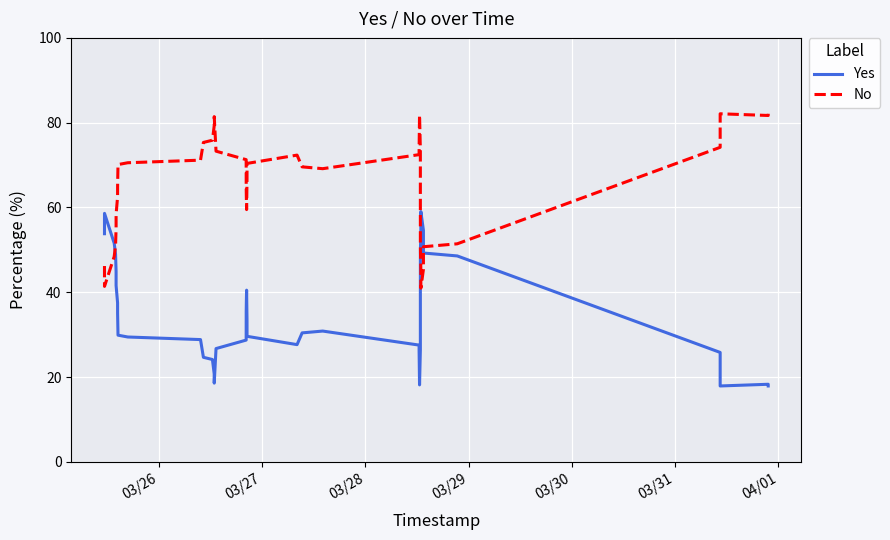

Which series ends up on top after the final intersection of Yes and No?

No